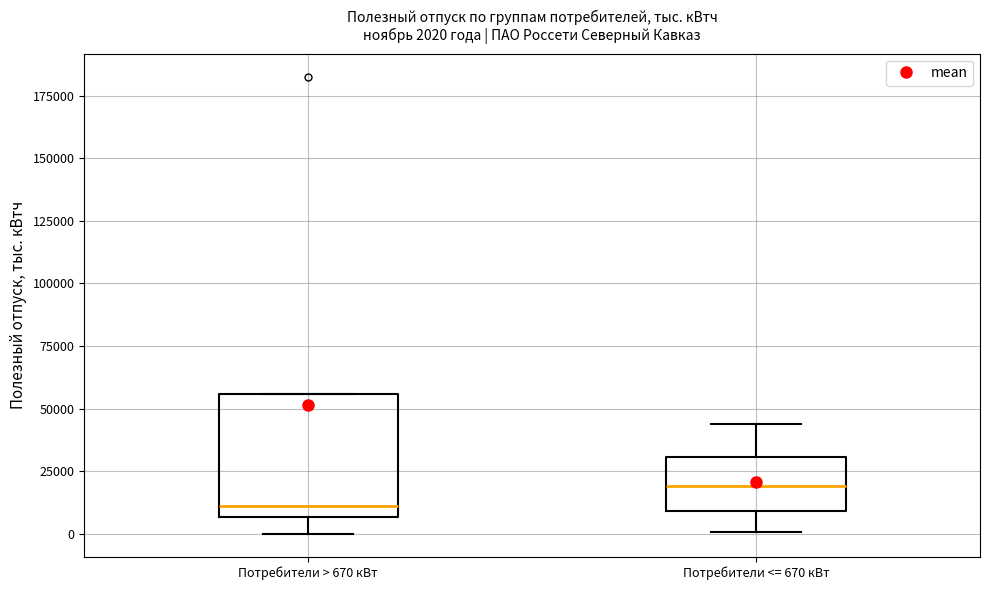

Which box is the tallest, from its lower edge to its upper edge?

Потребители > 670 кВт